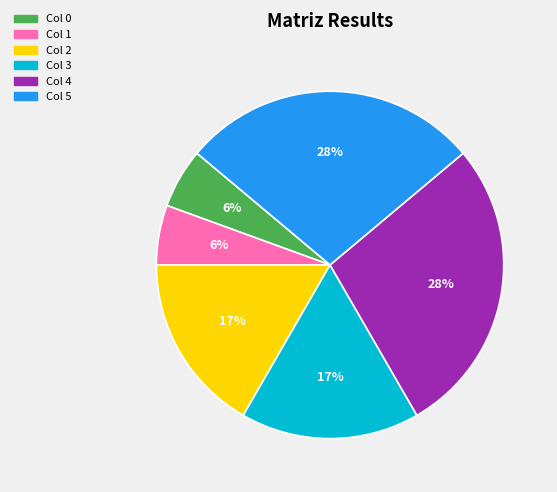

The Col 1 slice represents 13% of the pie. True or false?

False